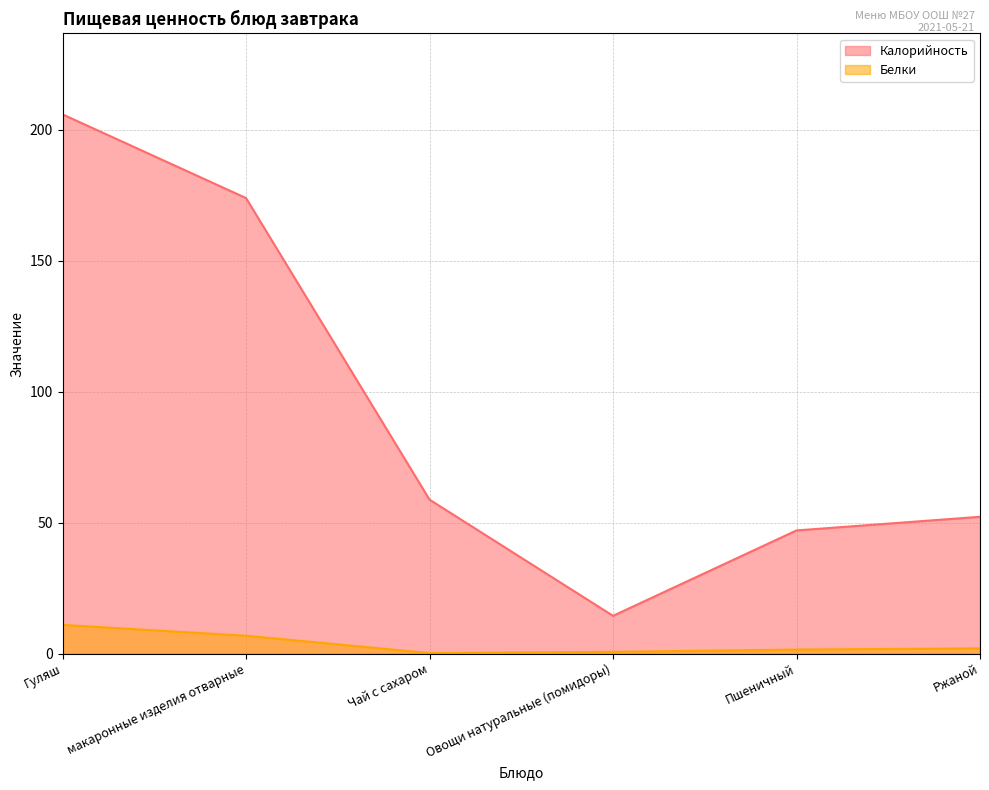

What is the difference between the second highest and second lowest values in the Белки series?

6.1